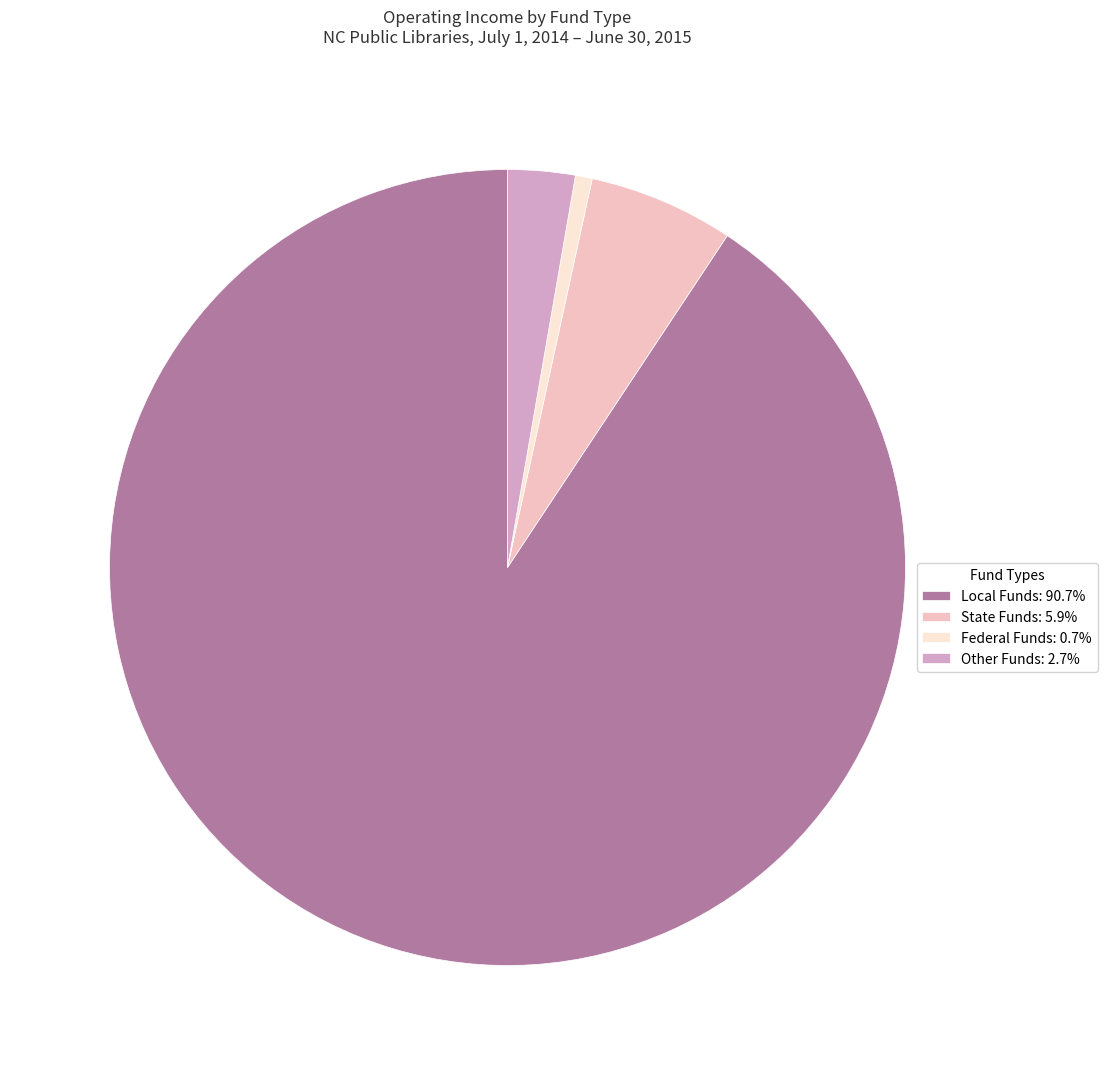

Is there a majority slice in this chart?

Yes